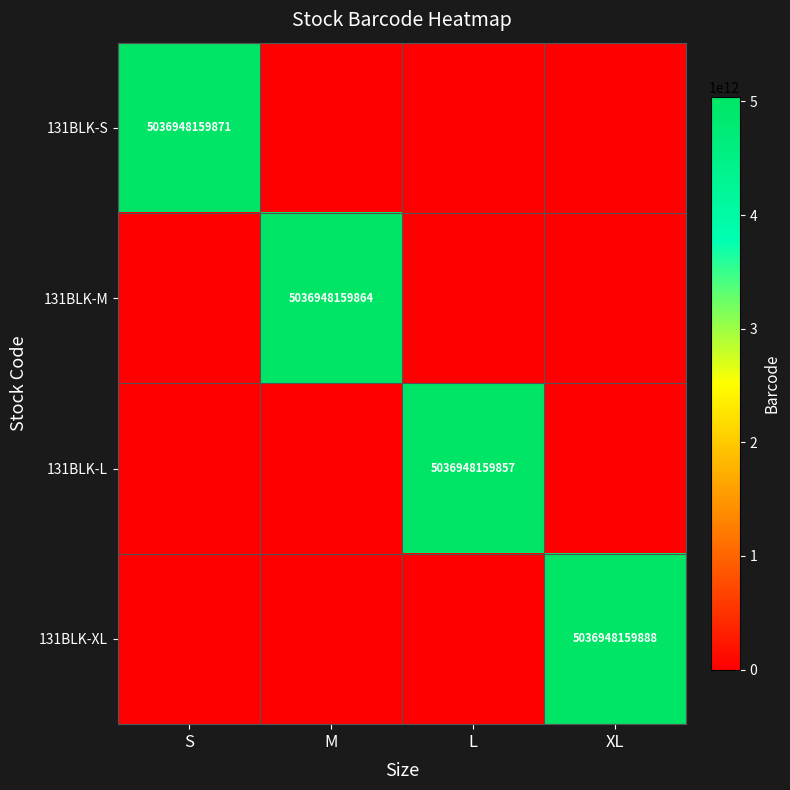

The value of 131BLK-M at M is 5036948159864. True or false?

True